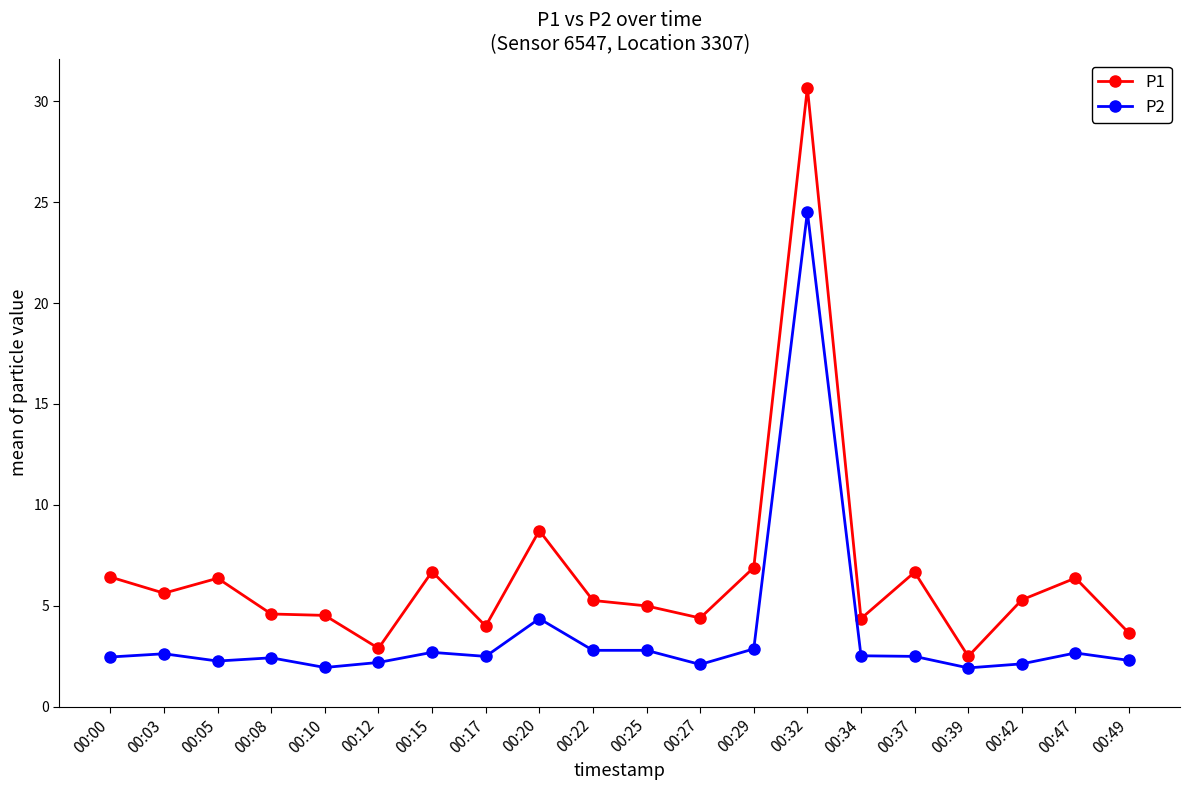

What is the difference between the highest and lowest values at 00:08?

2.2